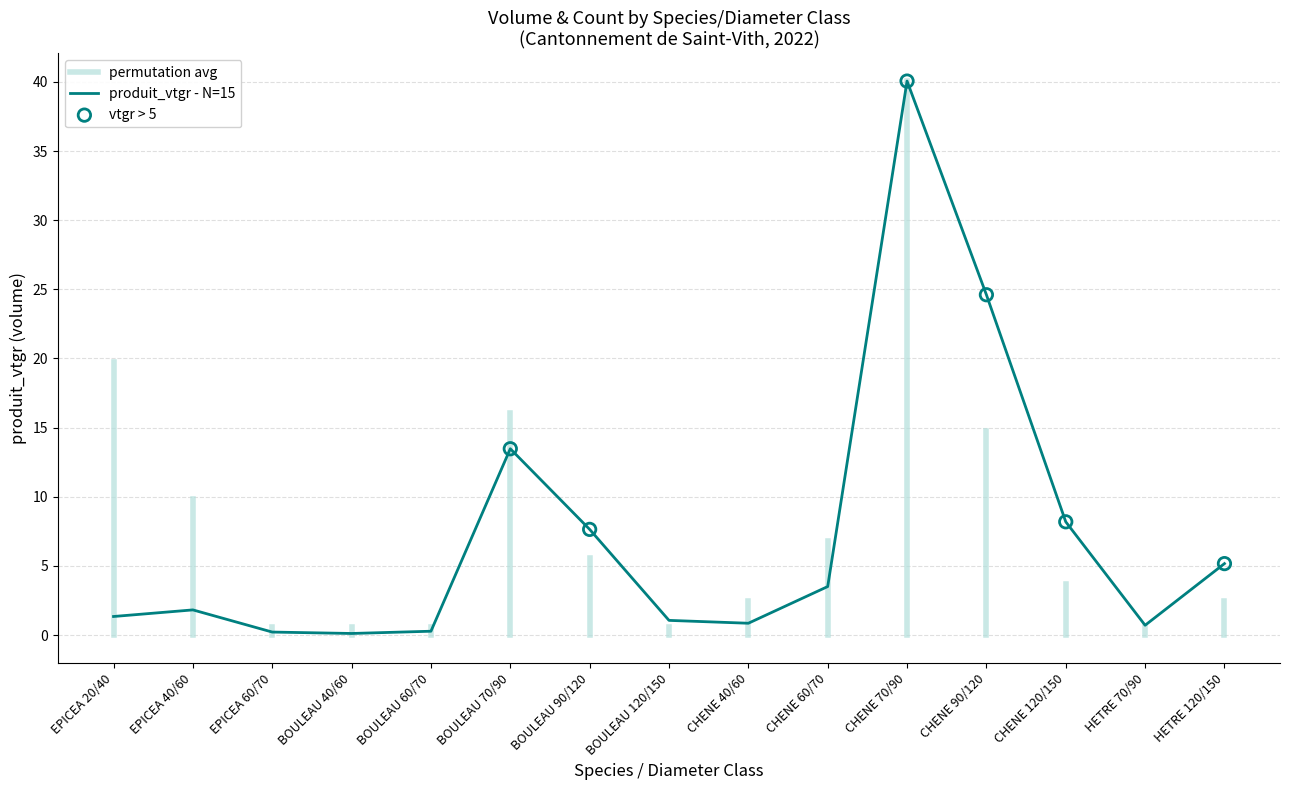

What is the change in value from BOULEAU 90/120 to CHENE 70/90?

+32.4